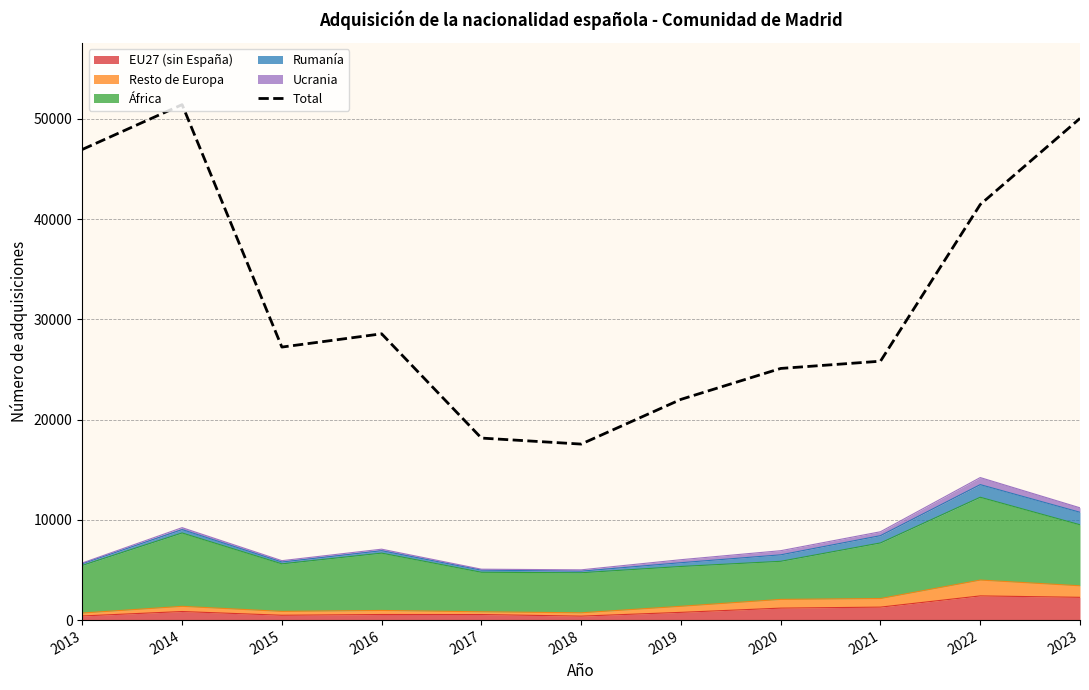

Reading right to left, list all the values displayed in this chart.

2023=50049	2022=41456	2021=25827	2020=25104	2019=22018	2018=17558	2017=18158	2016=28559	2015=27236	2014=51421	2013=46952